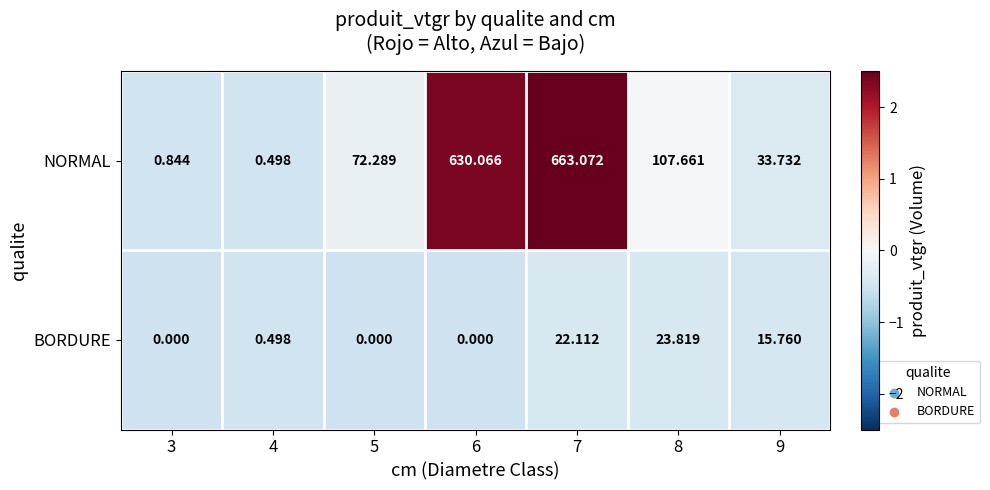

List the series in order of their peak value, highest first.

NORMAL, BORDURE